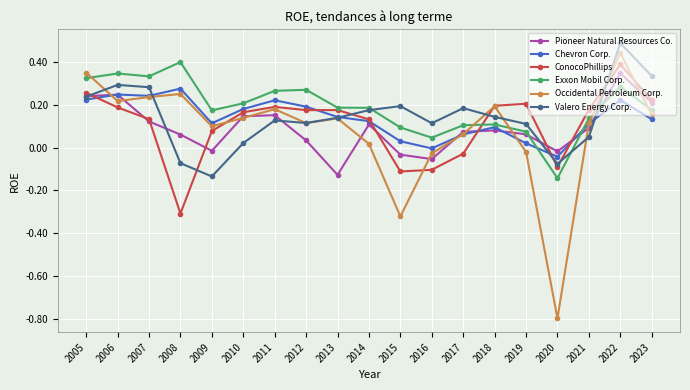

Which series changed the most between 2007 and 2011?

Valero Energy Corp.